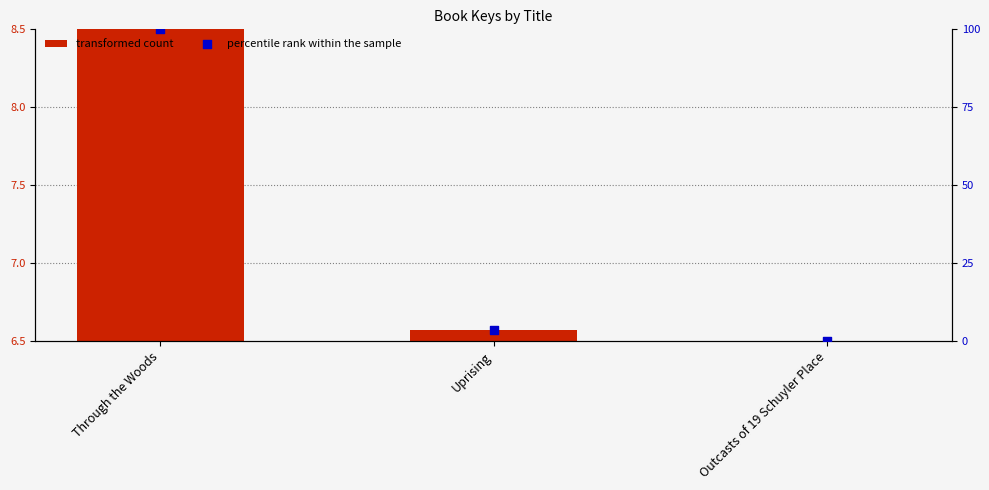

At how many categories does at least one series exceed 62?

1